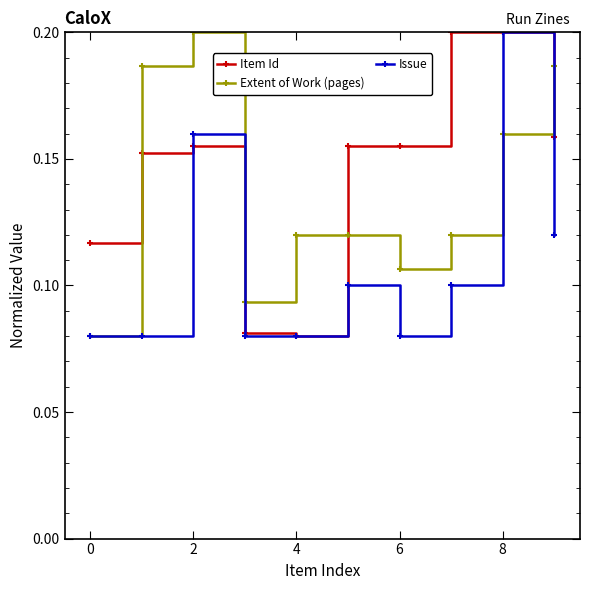

Count the Issue values in the range 0 to 1.

10